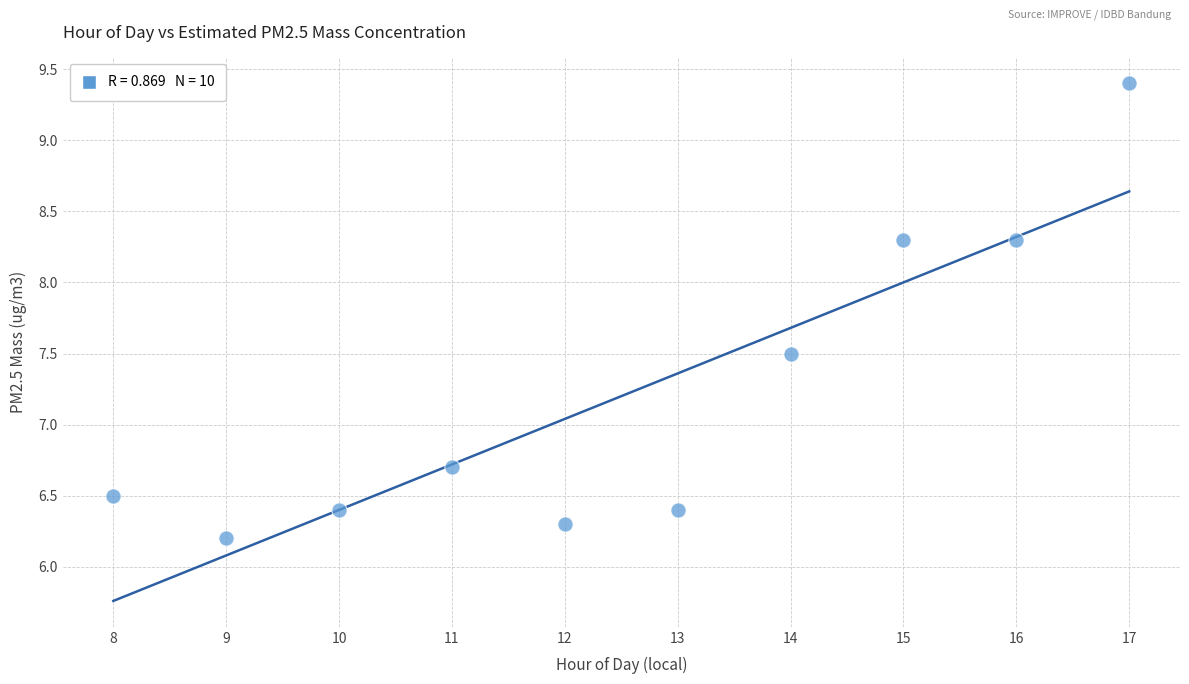

What Y value in the scatter plot is closest to 7?

6.7